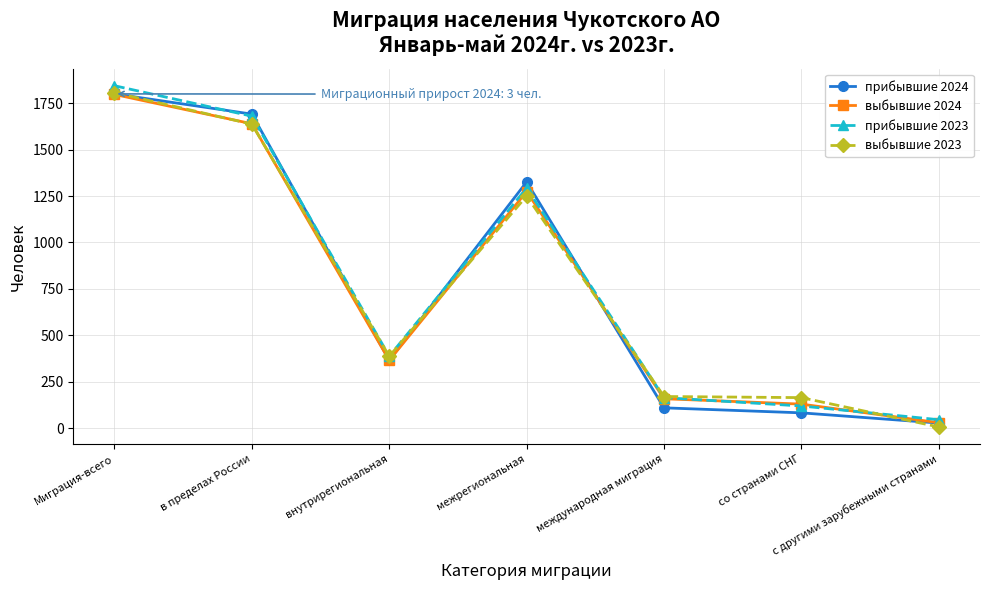

At which category is the sum across all series the highest?

Миграция-всего